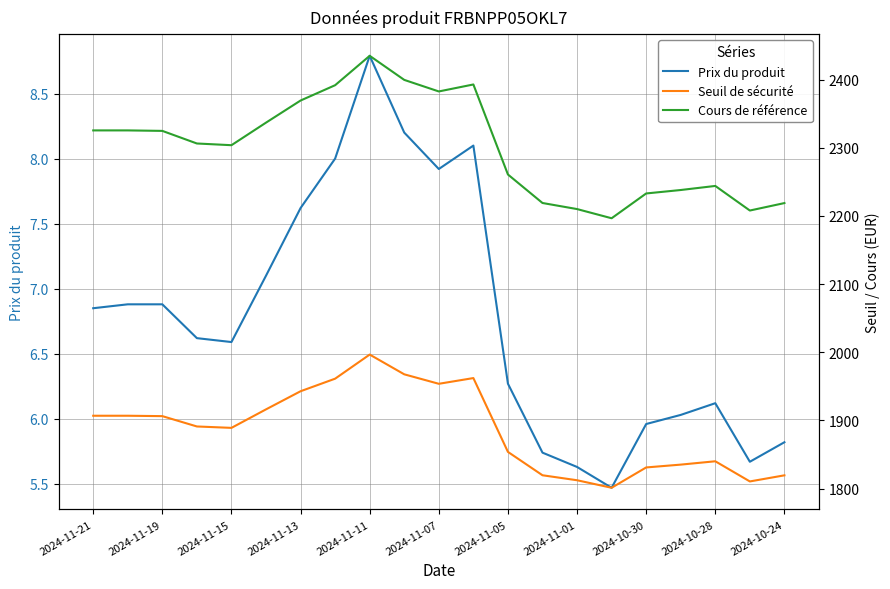

Where is the first local minimum for Prix du produit?

2024-11-15